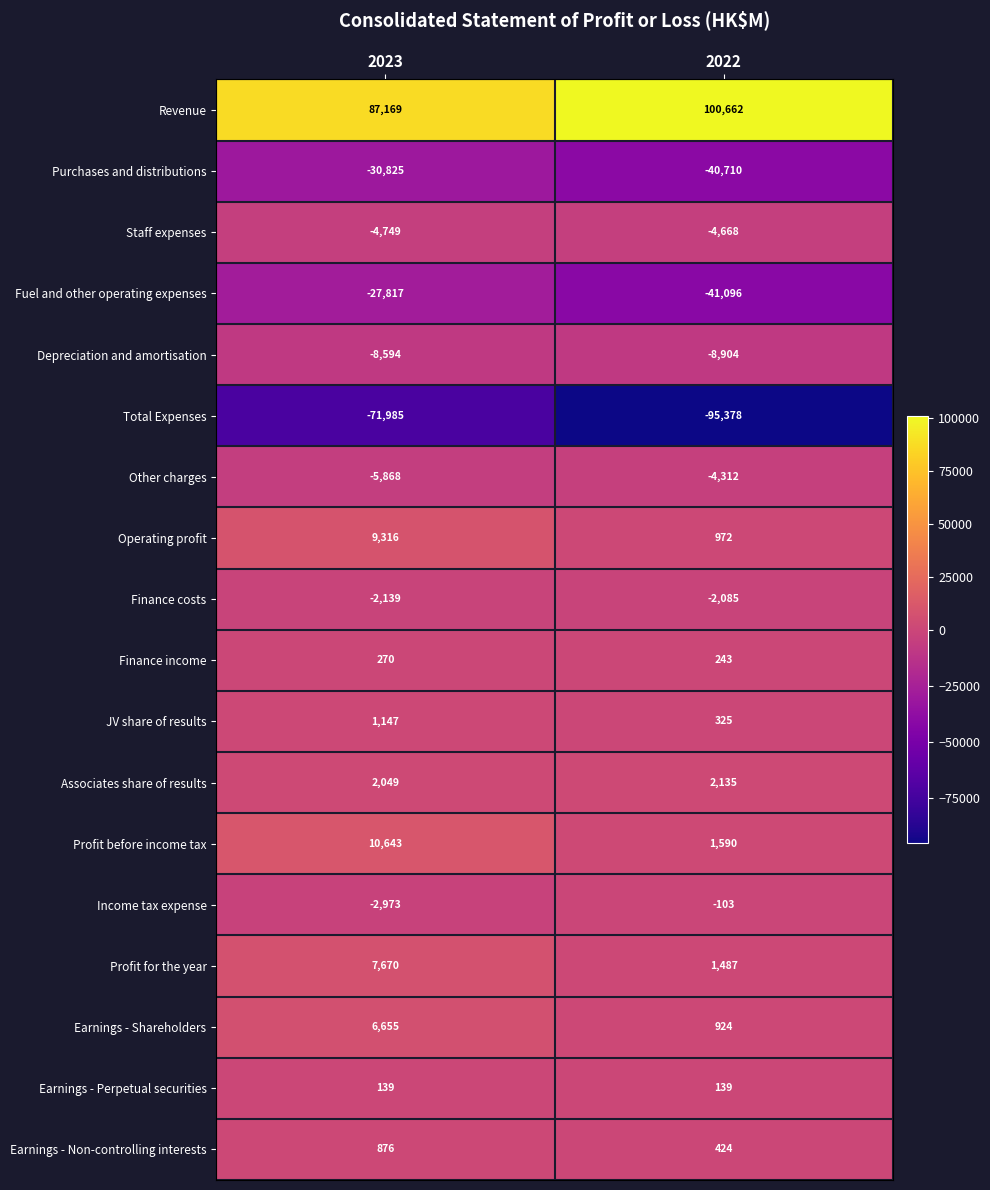

Count the number of categories in the chart.

2